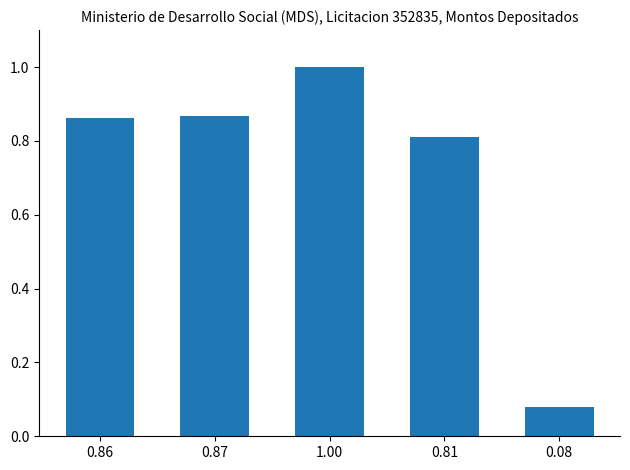

At which category does the chart reach its peak across all series?

1.00